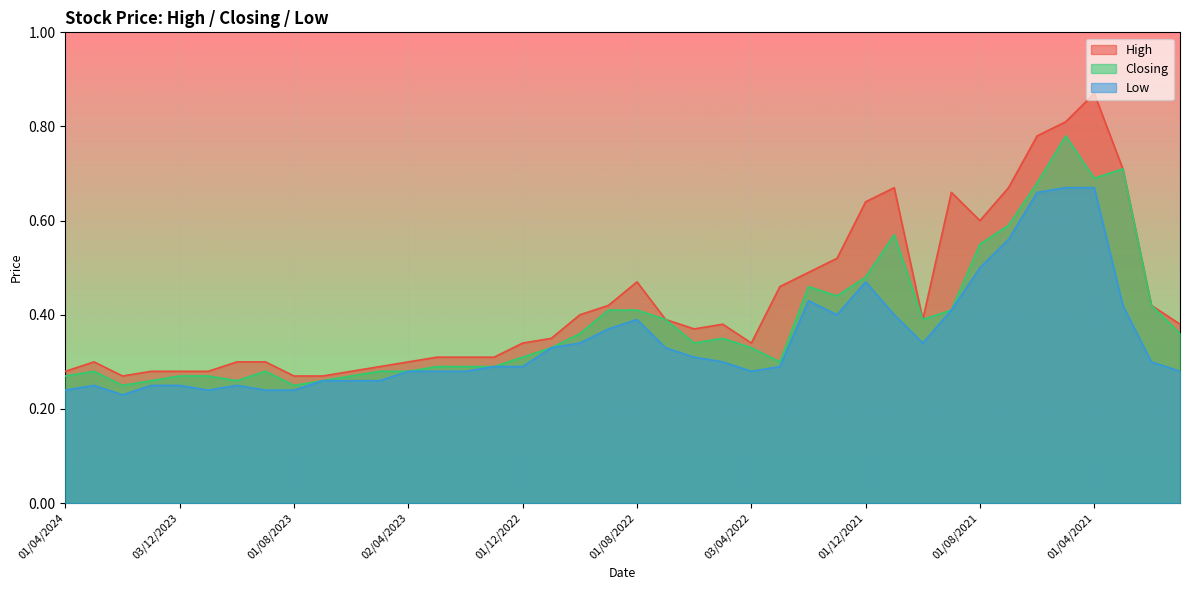

What position from the left is 01/08/2023?

9